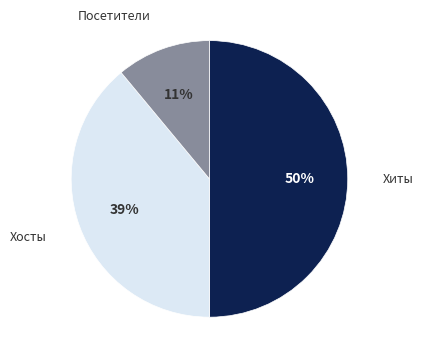

To the nearest percent, what is the average slice percentage?

33%